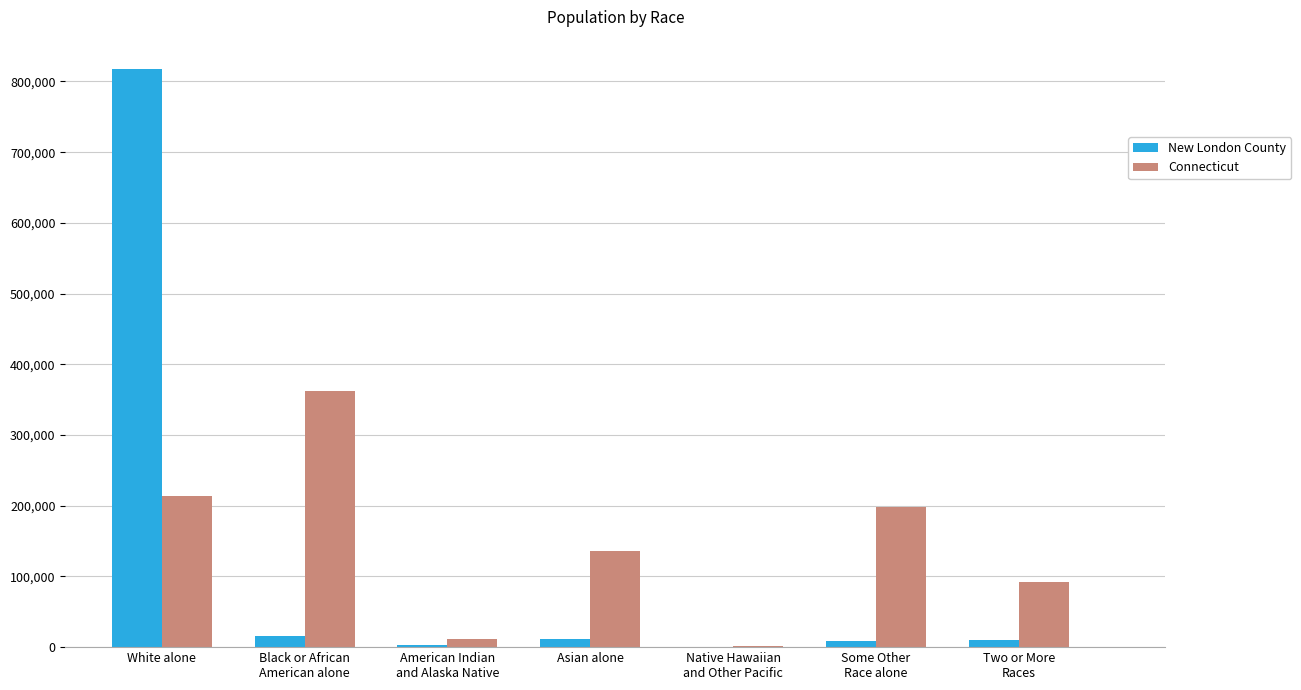

What is the sum of all Connecticut values?

1015459